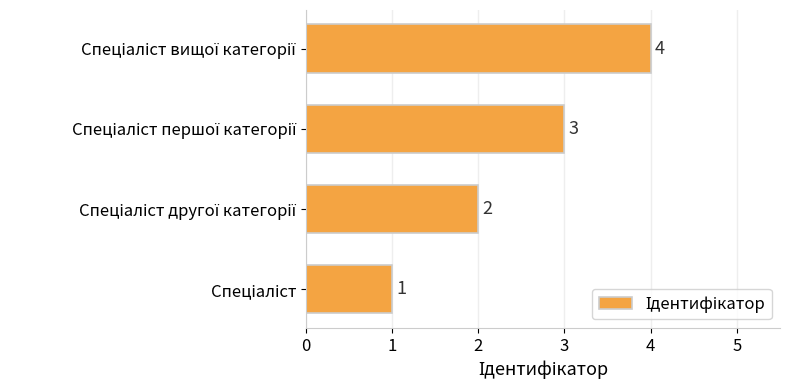

Count the values in the range 2 to 4.

3